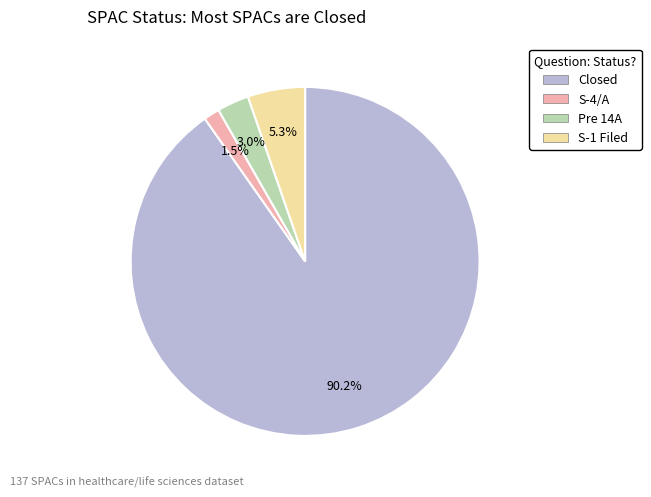

How many slices are in this pie chart?

4